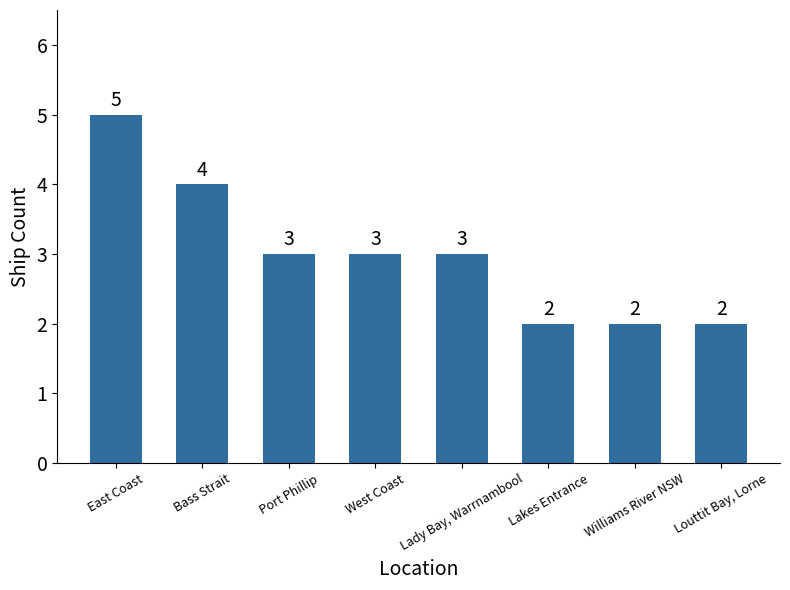

What is the greatest value displayed?

5